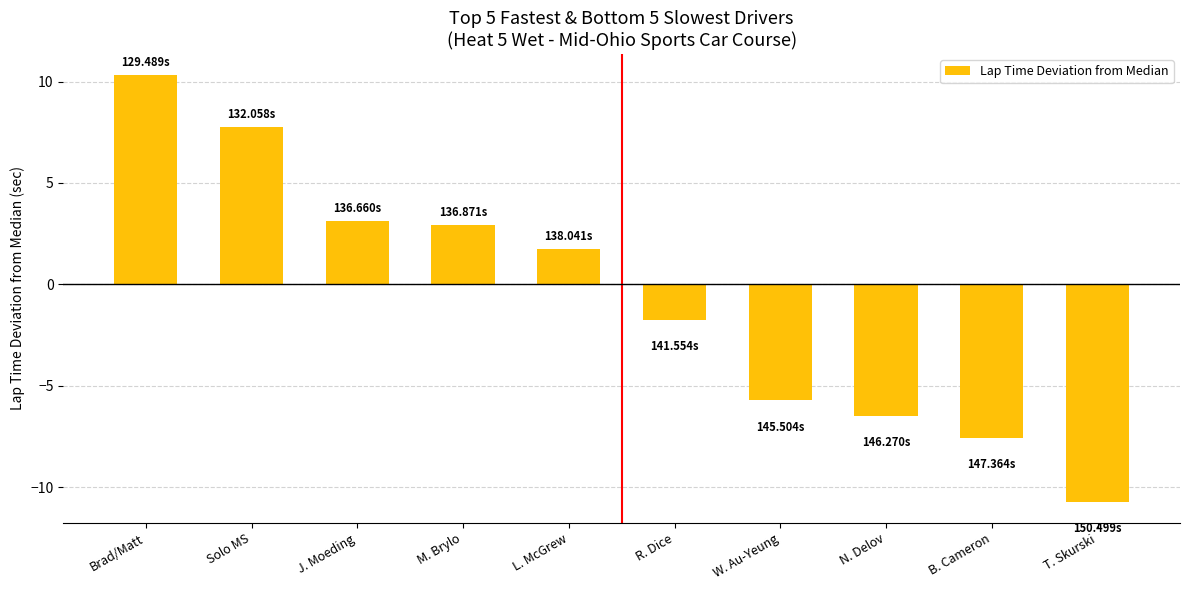

Reading right to left, extract all data points from this chart.

T. Skurski=-10.7	B. Cameron=-7.6	N. Delov=-6.5	W. Au-Yeung=-5.7	R. Dice=-1.8	L. McGrew=1.8	M. Brylo=2.9	J. Moeding=3.1	Solo MS=7.7	Brad/Matt=10.3